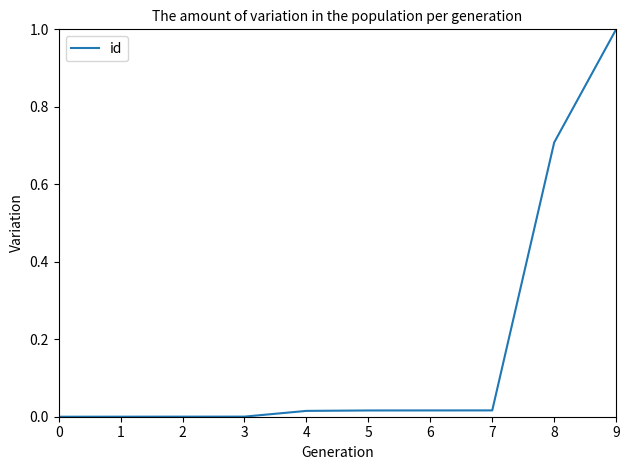

Is this an area chart (filled region under the line)?

No